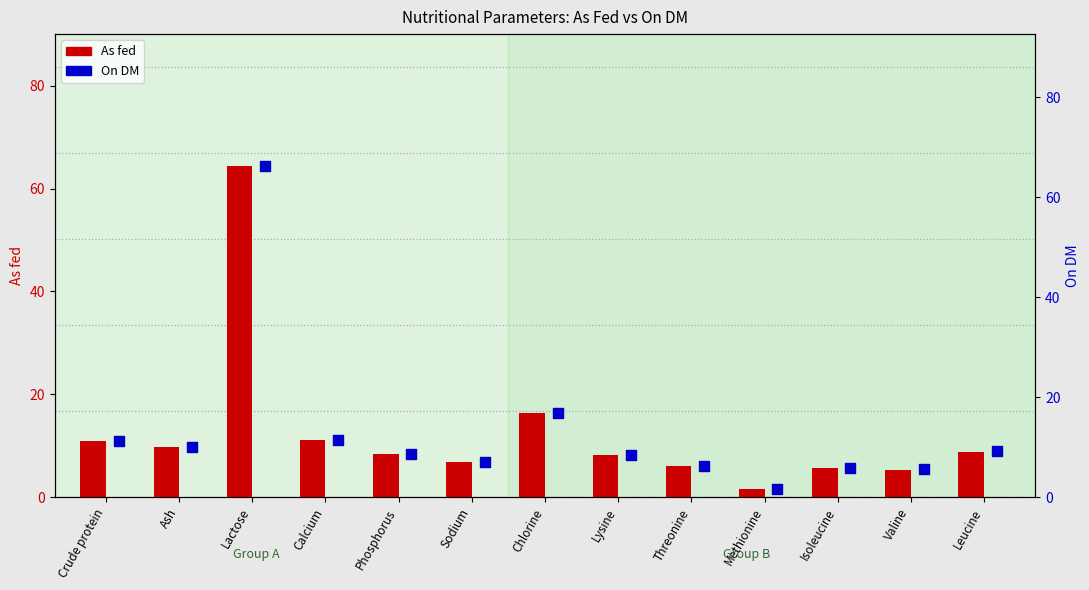

Which series reaches the minimum Y coordinate?

As fed